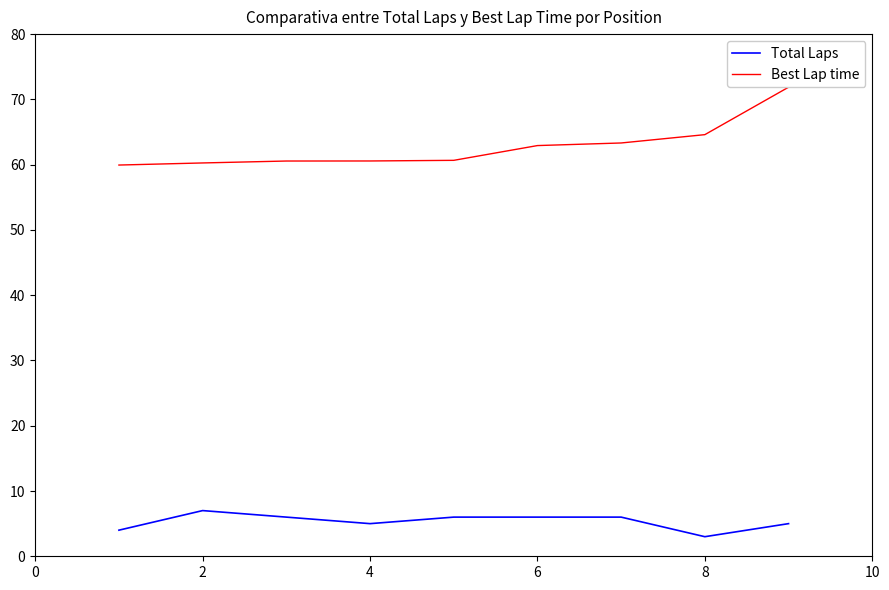

What are all the series names shown in the legend?

Total Laps, Best Lap time